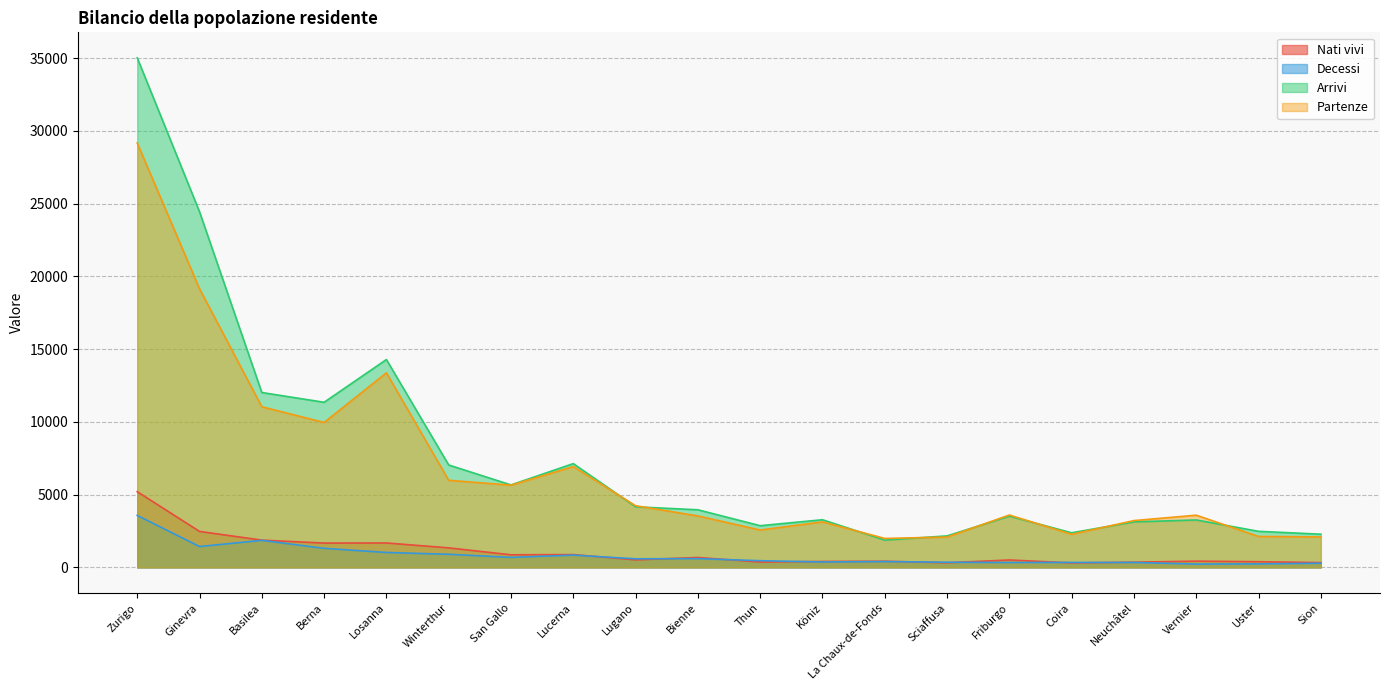

In Partenze, how many points are lower than both neighbors (excluding endpoints)?

5